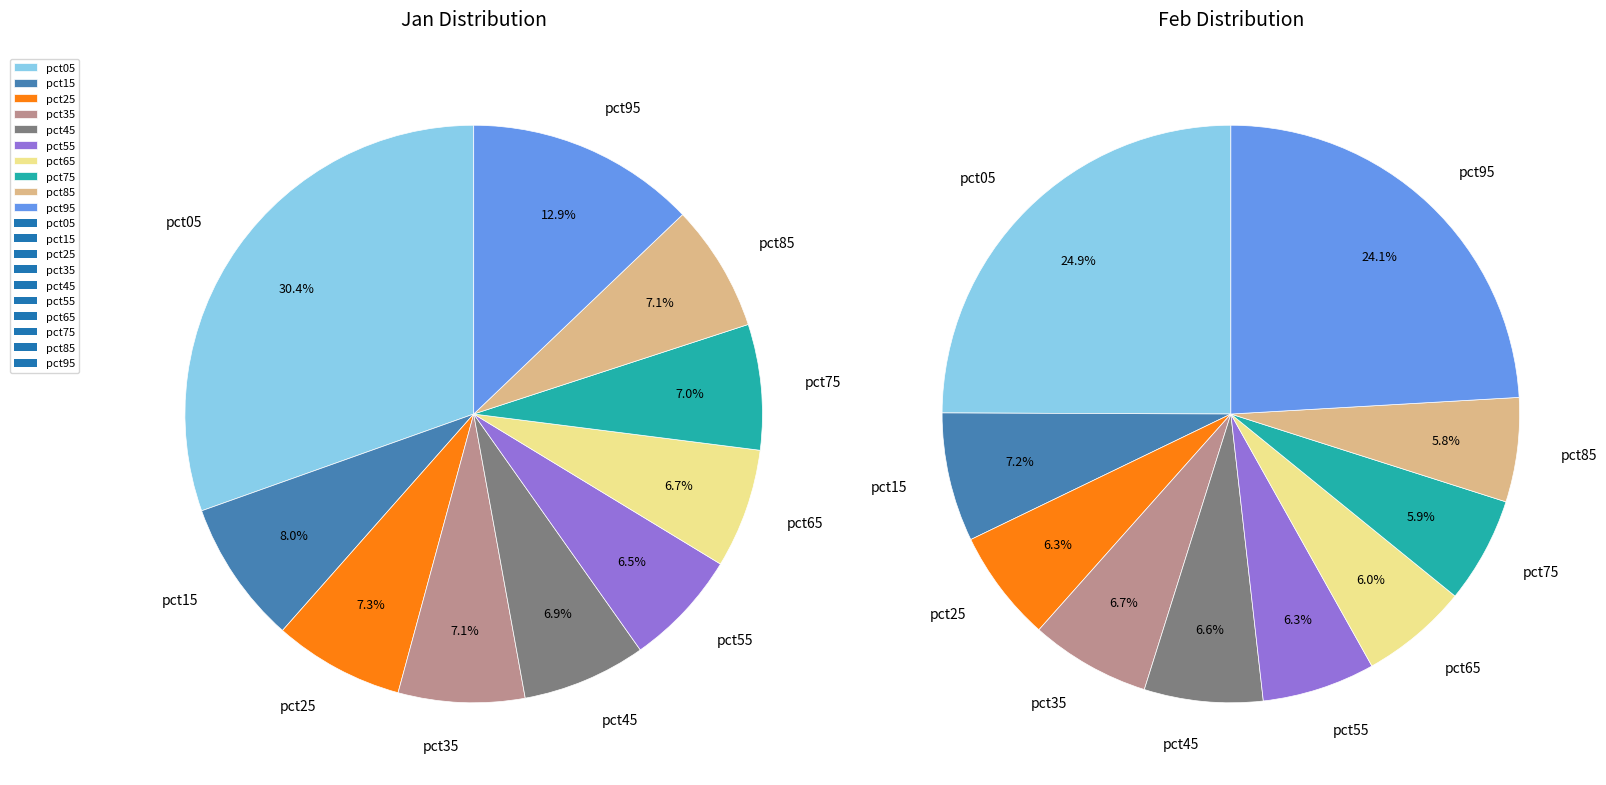

To the nearest percent, what portion does 9 represent?

24%